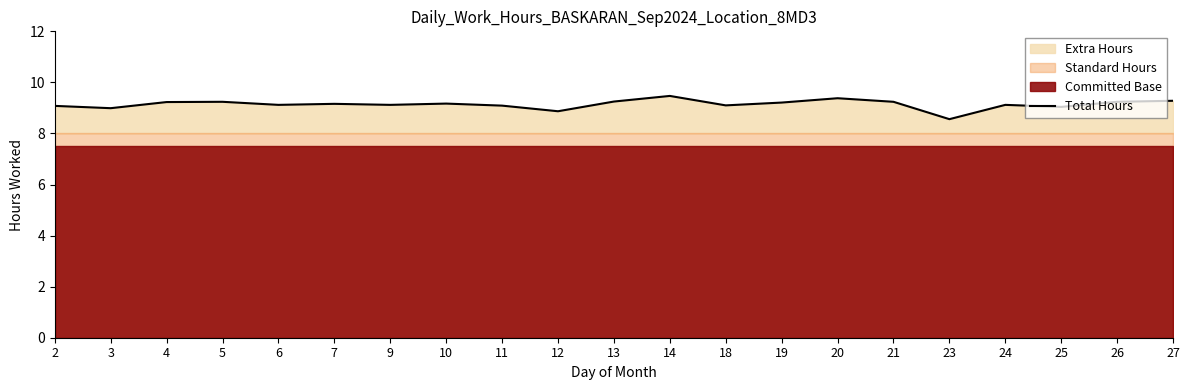

Rank the categories by value from lowest to highest.

23, 12, 3, 25, 2, 11, 18, 6, 9, 24, 7, 10, 19, 4, 5, 21, 26, 13, 27, 20, 14